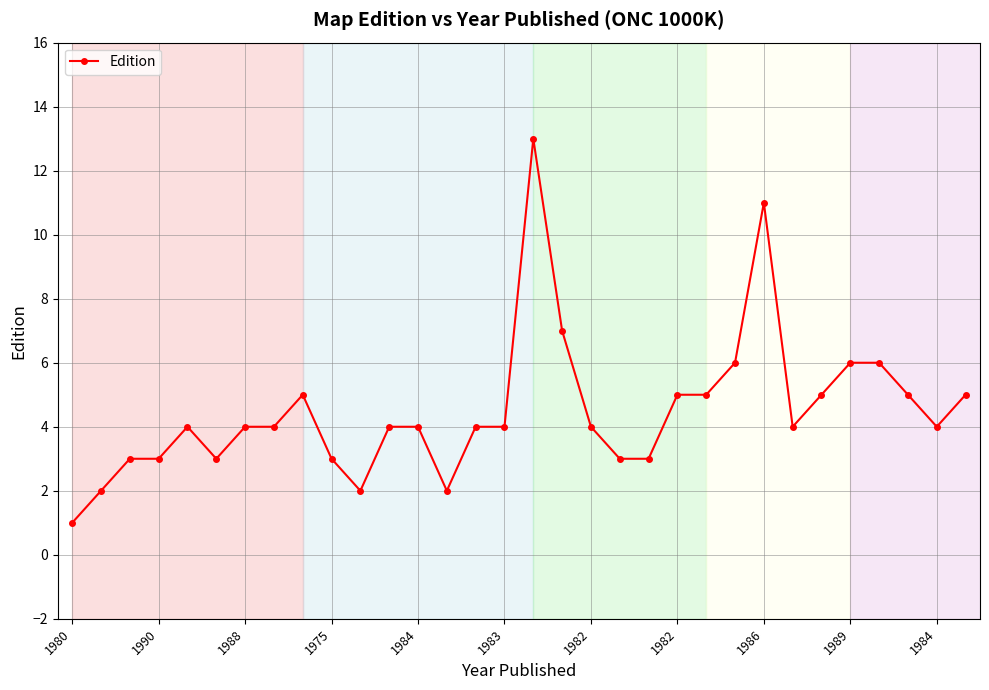

What is the greatest value displayed?

13